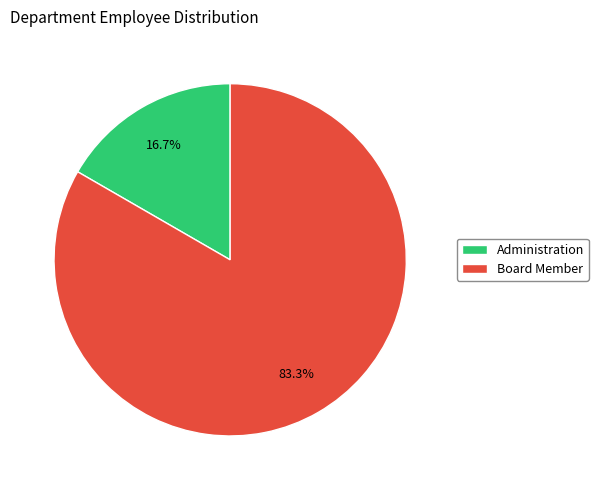

Does any single category account for the majority?

Yes